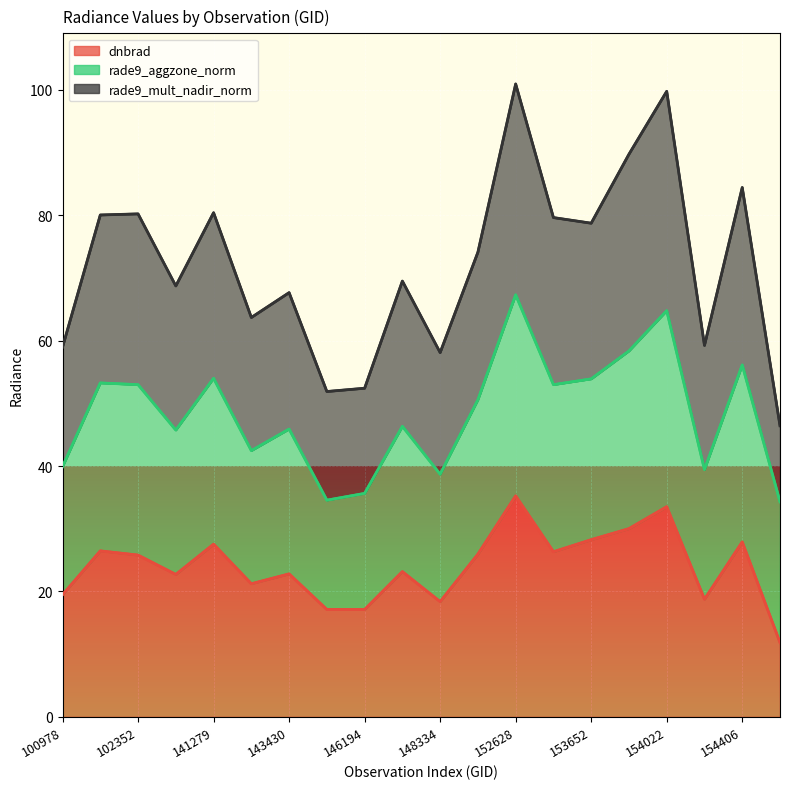

Rank the categories by dnbrad value from highest to lowest.

152628, 154022, 153840, 153652, 154406, 141279, 101728, 153371, 148741, 102352, 146385, 143430, 103686, 143237, 100978, 154213, 148334, 144221, 146194, 154819